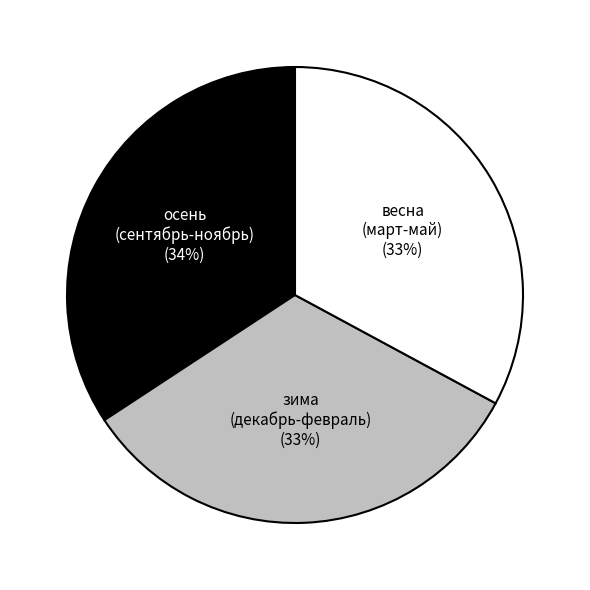

Is there any slice that represents more than half of the pie?

No